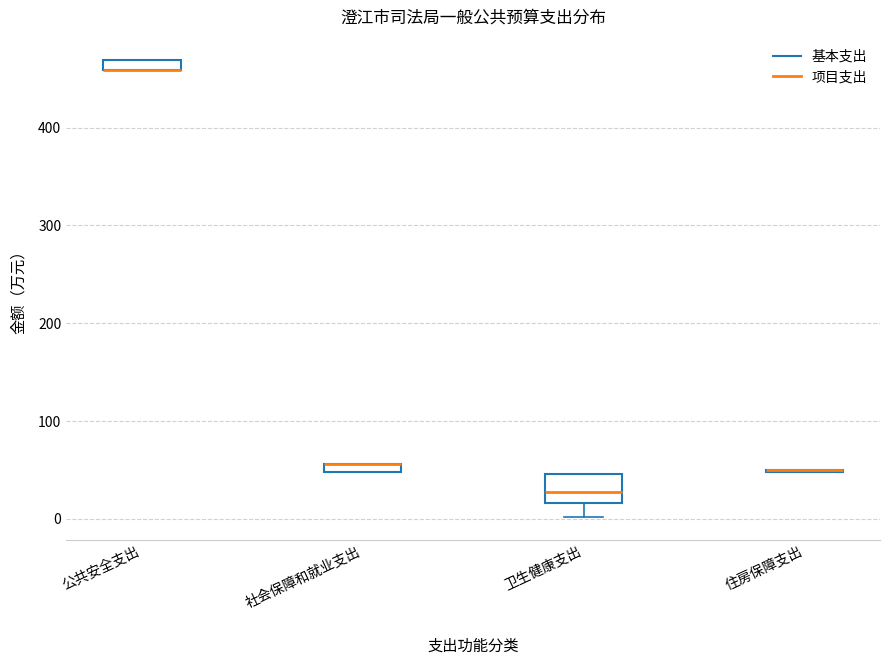

Where does the lower whisker of the box for 卫生健康支出 end on the y-axis? The values are not printed on the chart, so give them approximately, as read against the axis.

0